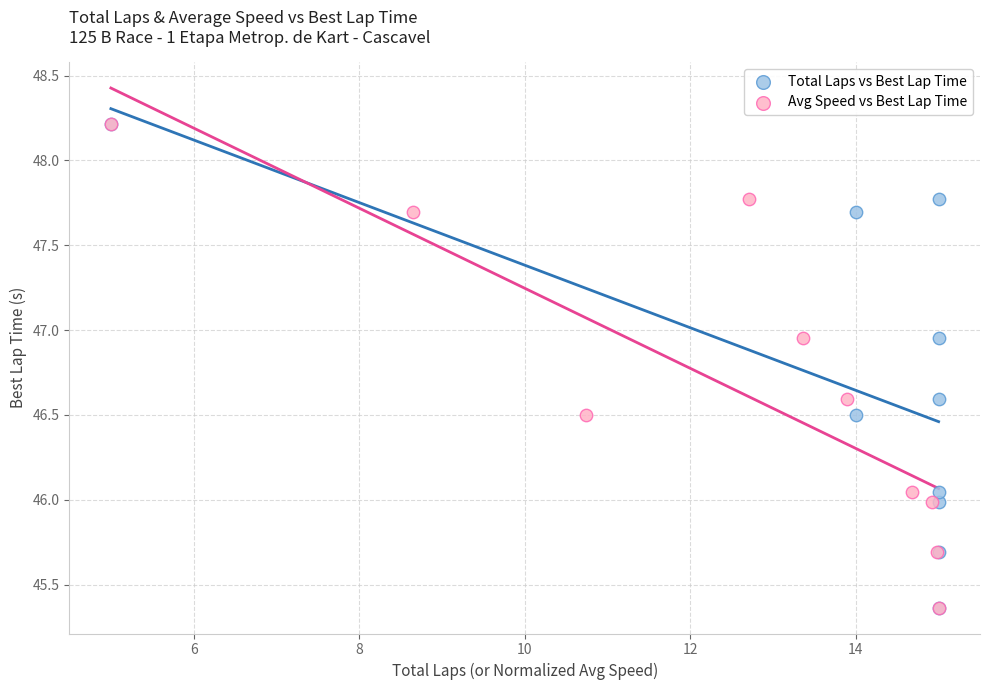

What are all the series names shown in the legend?

Total Laps vs Best Lap Time, Avg Speed vs Best Lap Time